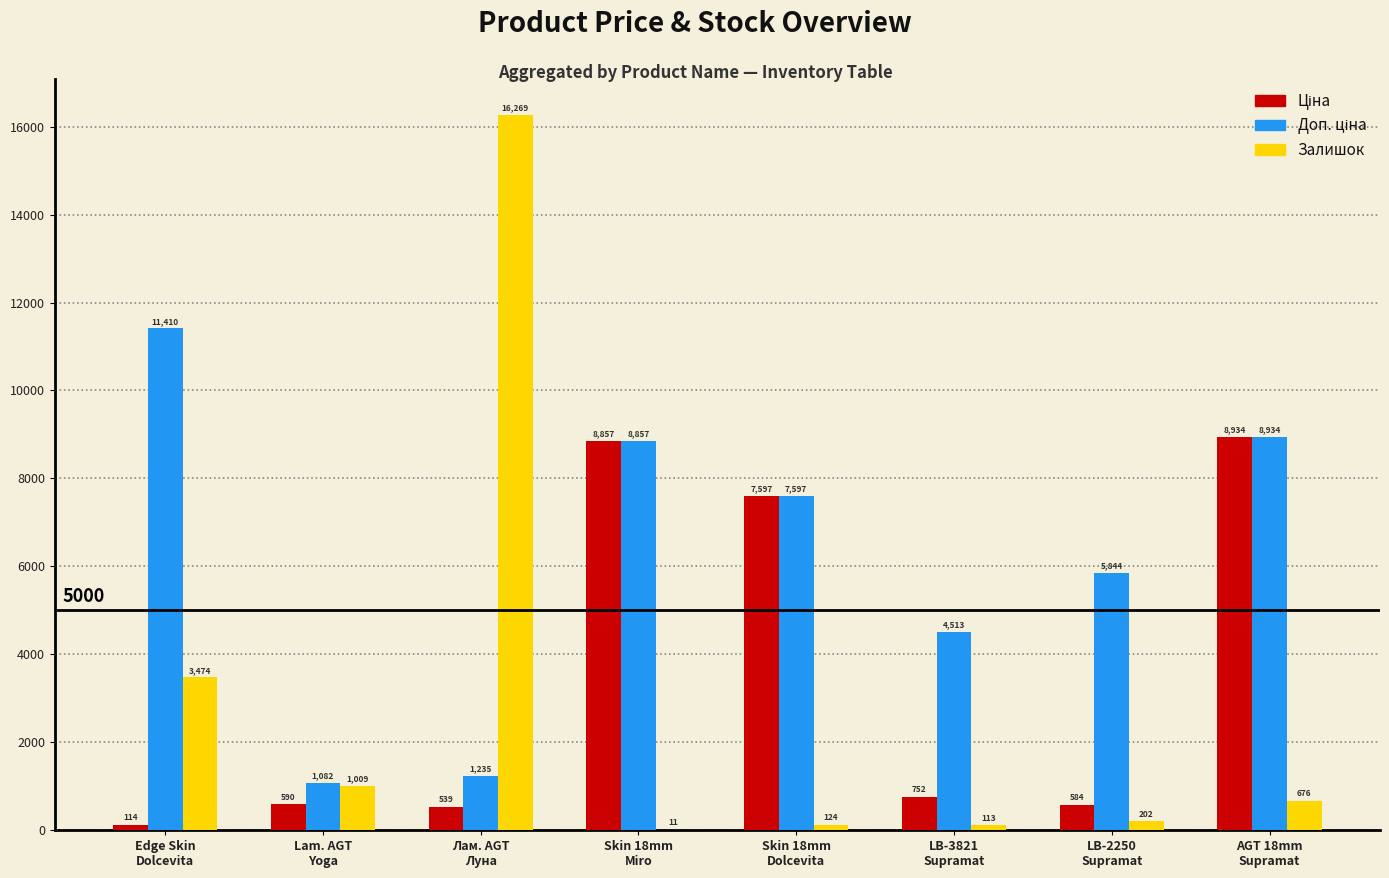

What is the highest value of the Залишок series?

16269.0